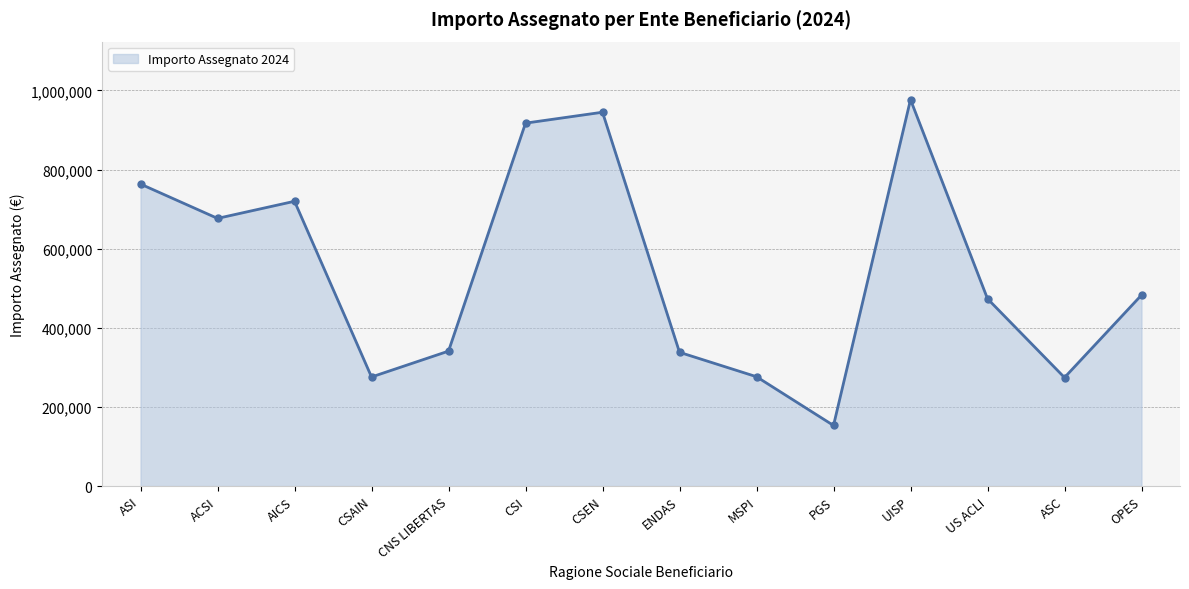

What is the sum of all values?

7613561.7